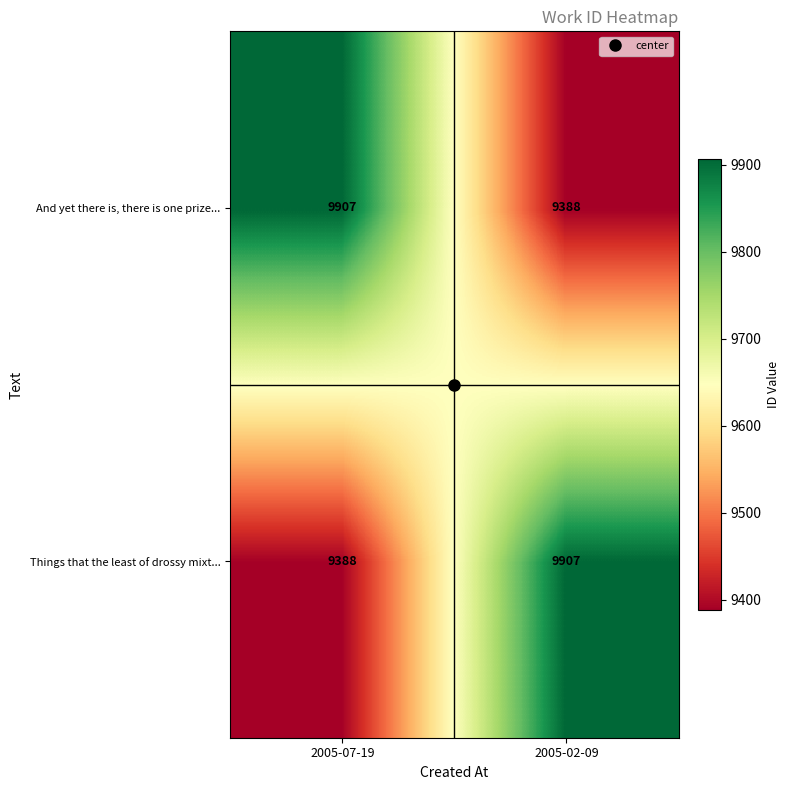

True or false: And yet there is, there is one prize... has a value of 9388 at 2005-02-09.

True